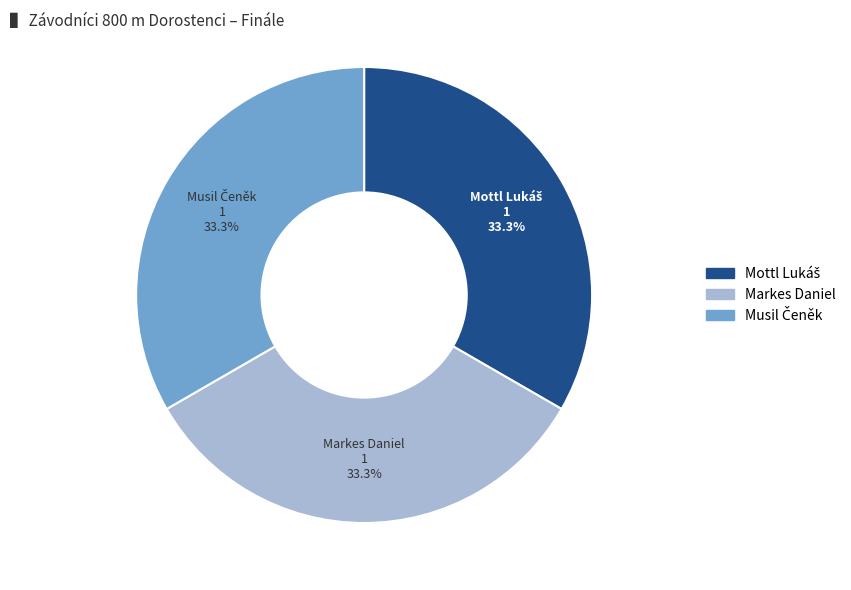

Is Markes Daniel the majority of the pie?

No